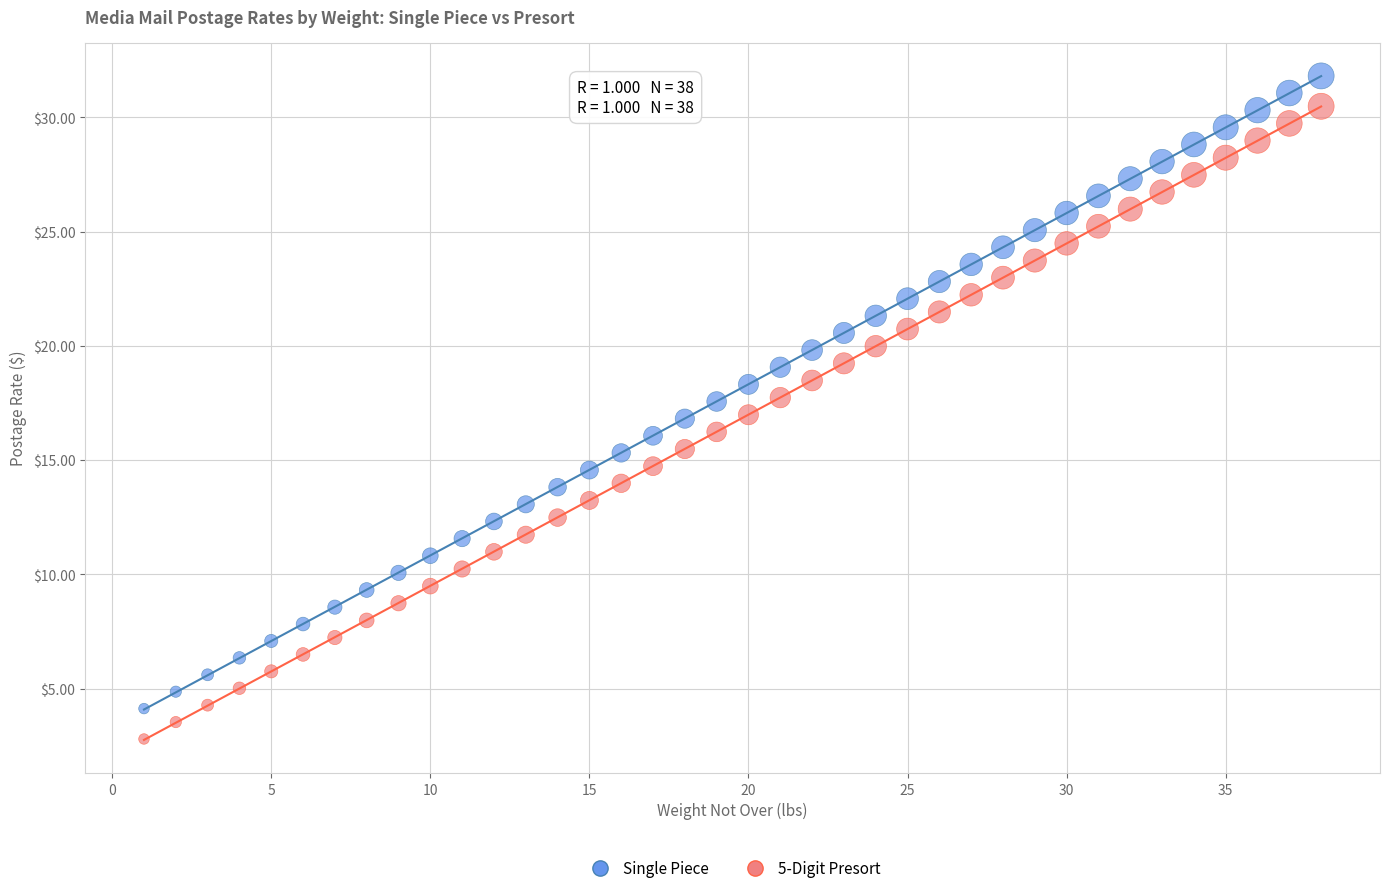

Which series contains the highest Y value?

Single Piece